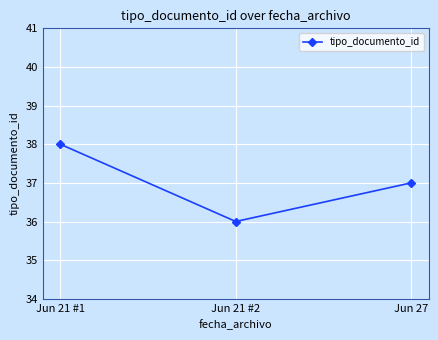

What is the ratio of the value at Jun 27 to the value at Jun 21 #1?

1.0